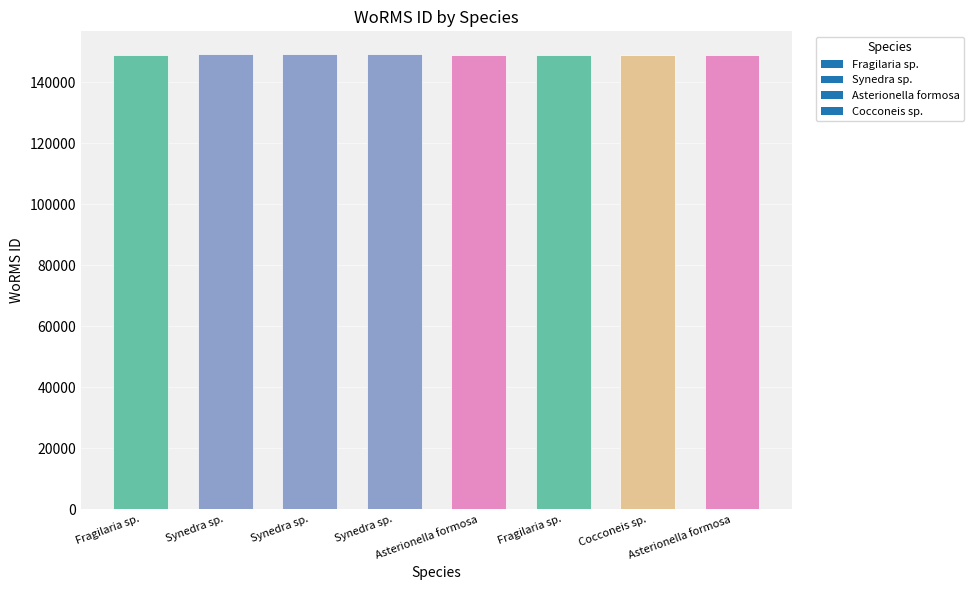

True or false: the data shows 149186 at Synedra sp. (BMCC331).

True